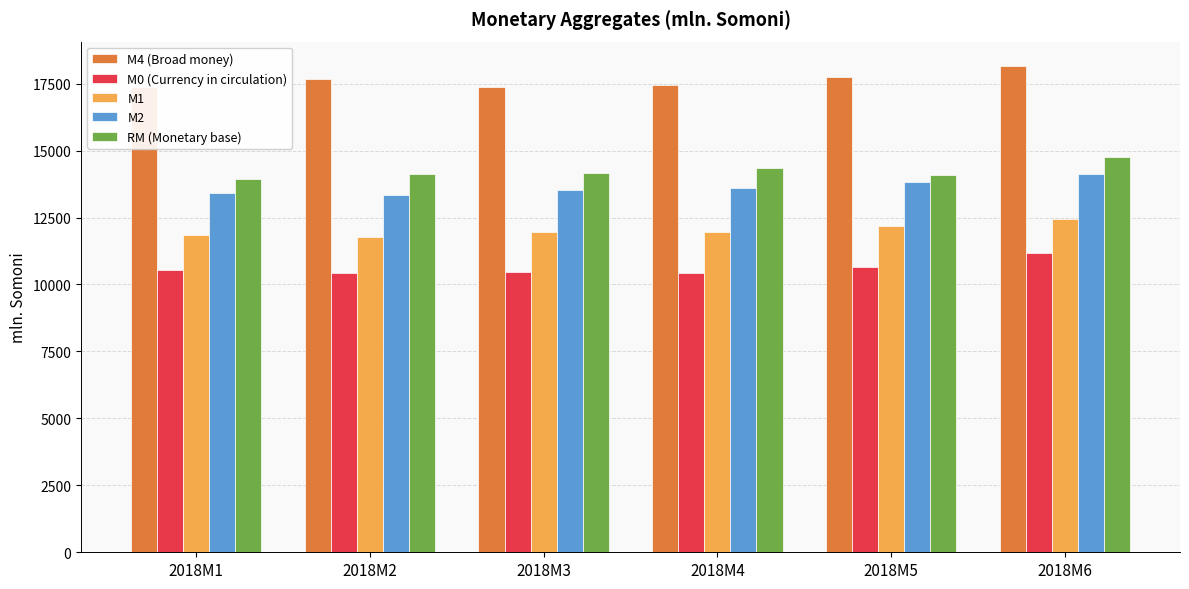

What is the maximum value shown in the chart?

18160.4